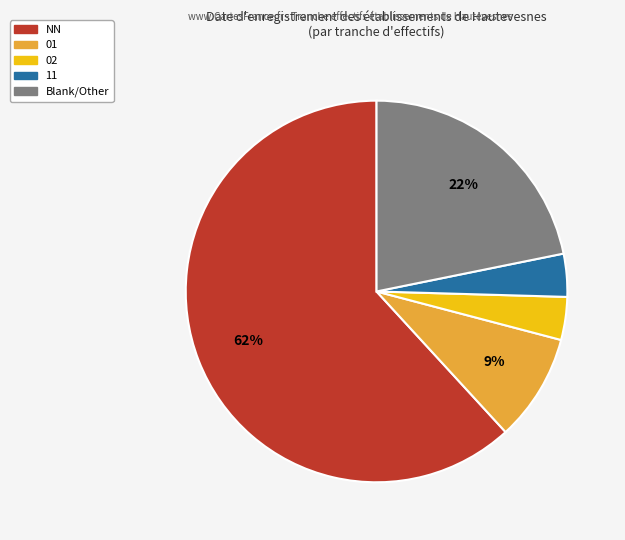

Count the number of slices in the pie.

5